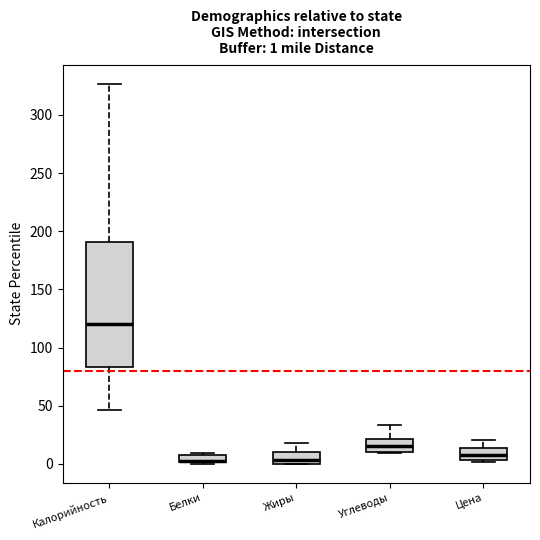

Which box is the tallest, from its lower edge to its upper edge?

Калорийность